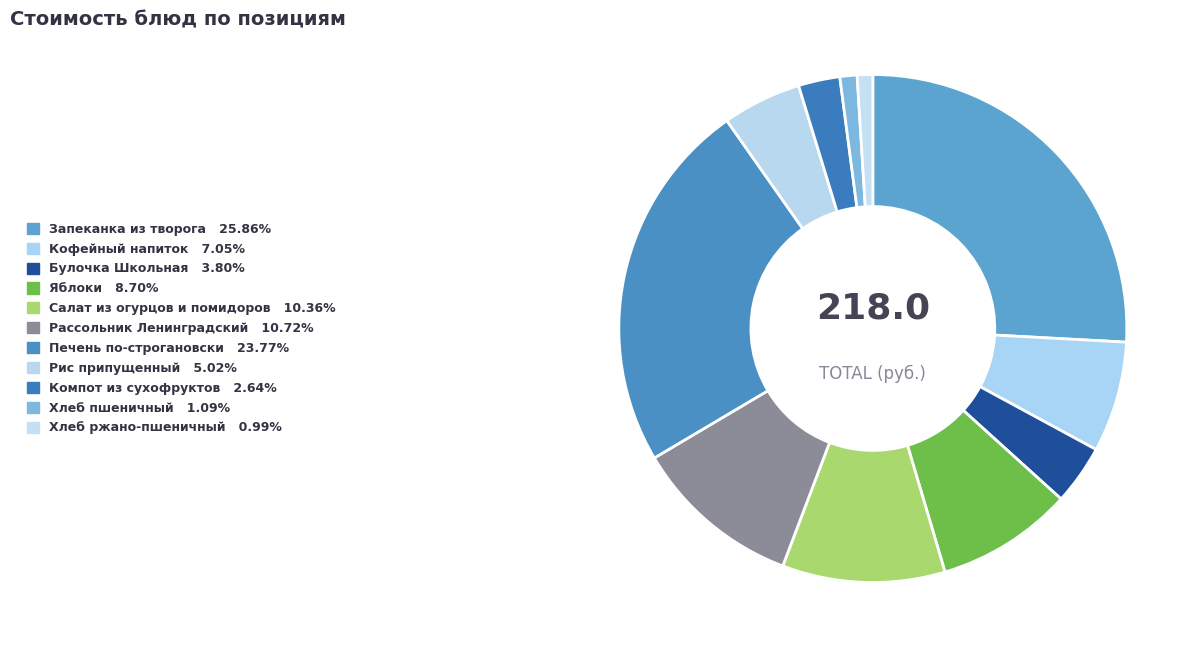

How many slices are in this pie chart?

11